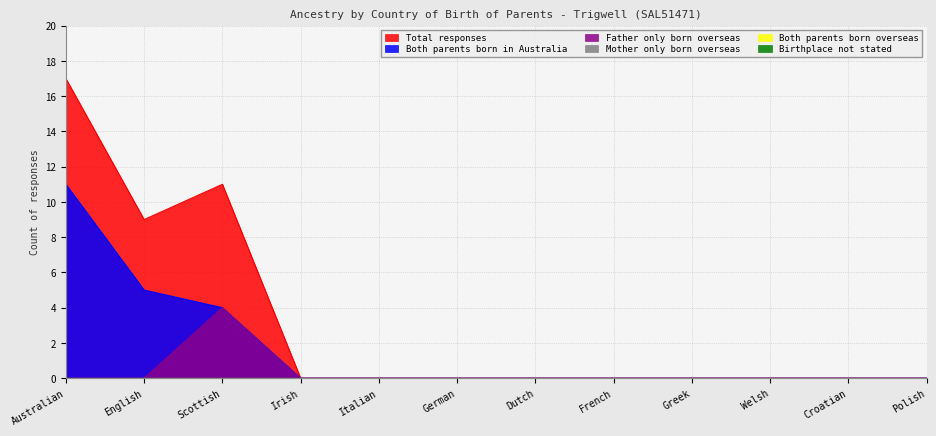

Which series has the largest range (max minus min)?

Total responses